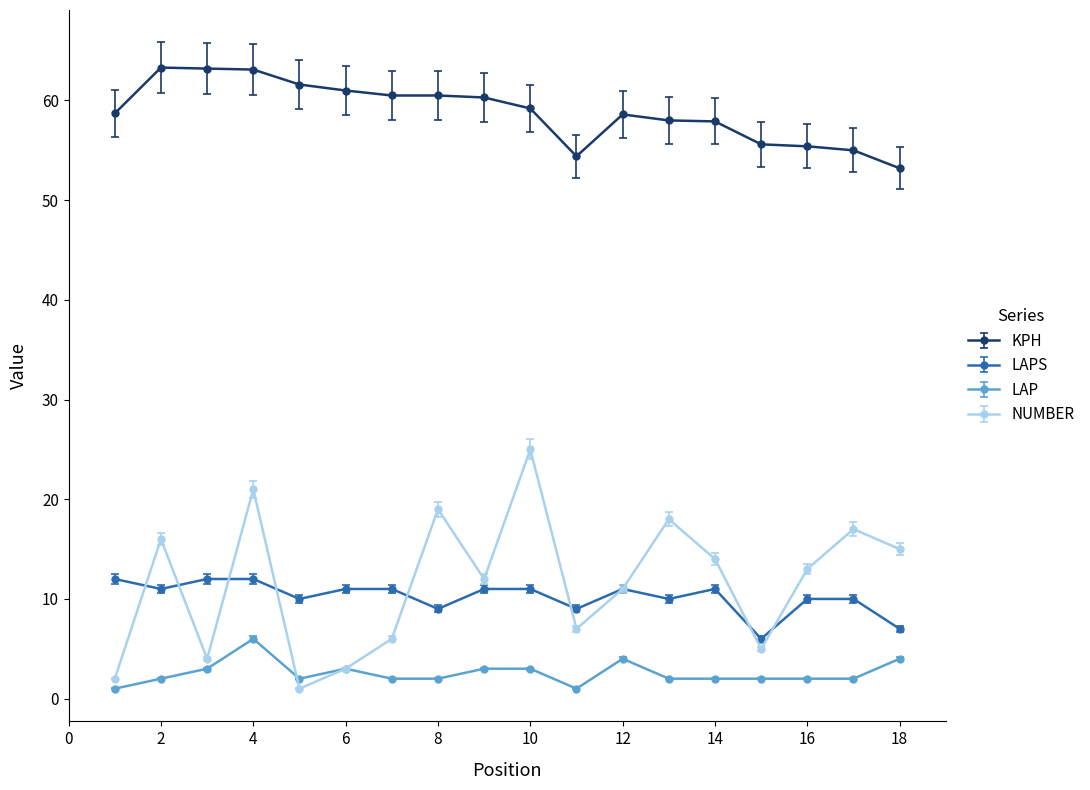

True or false: LAP and KPH cross at least once.

False